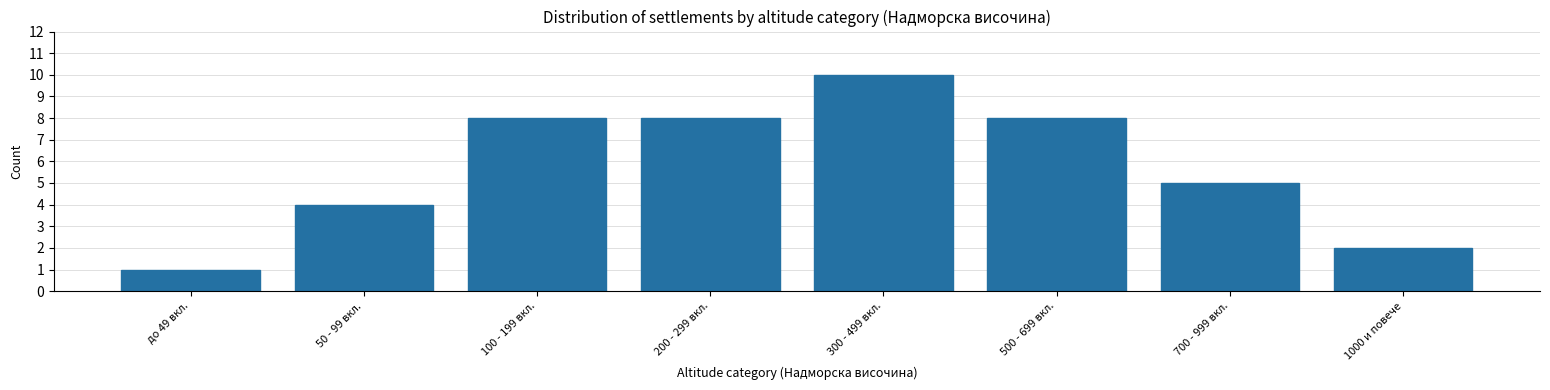

Reading left to right, transcribe all the data shown in this chart.

до 49 вкл.=1	50 - 99 вкл.=4	100 - 199 вкл.=8	200 - 299 вкл.=8	300 - 499 вкл.=10	500 - 699 вкл.=8	700 - 999 вкл.=5	1000 и повече=2